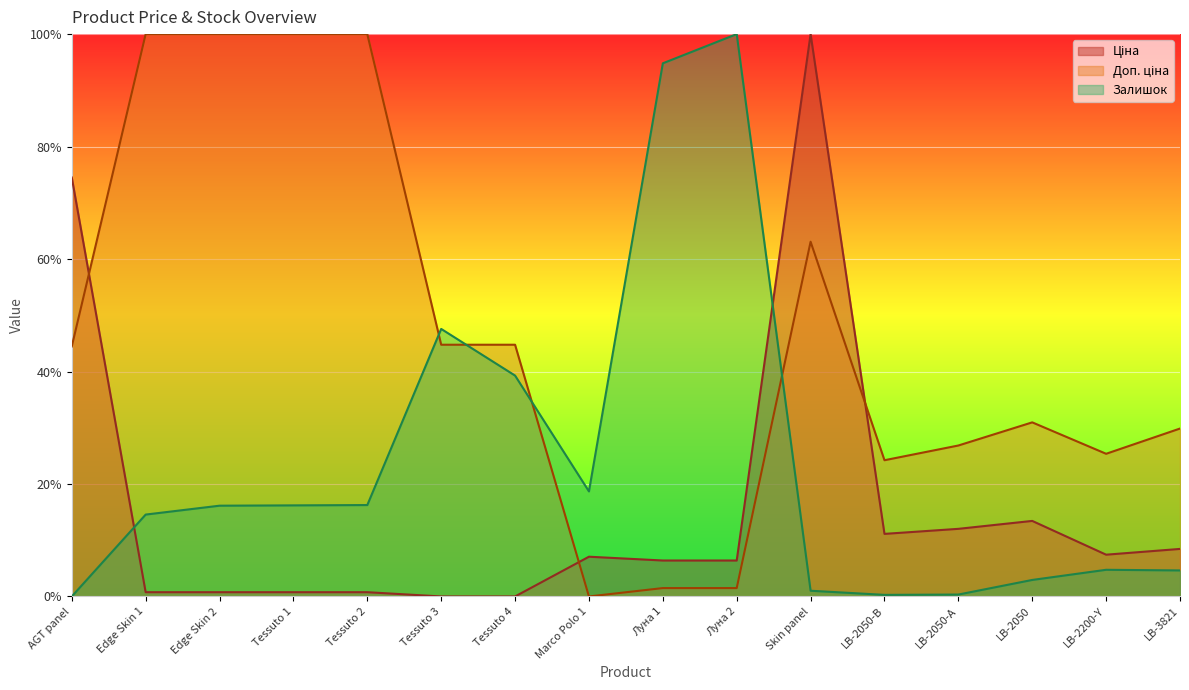

Which series has the largest total across all categories?

Доп. ціна